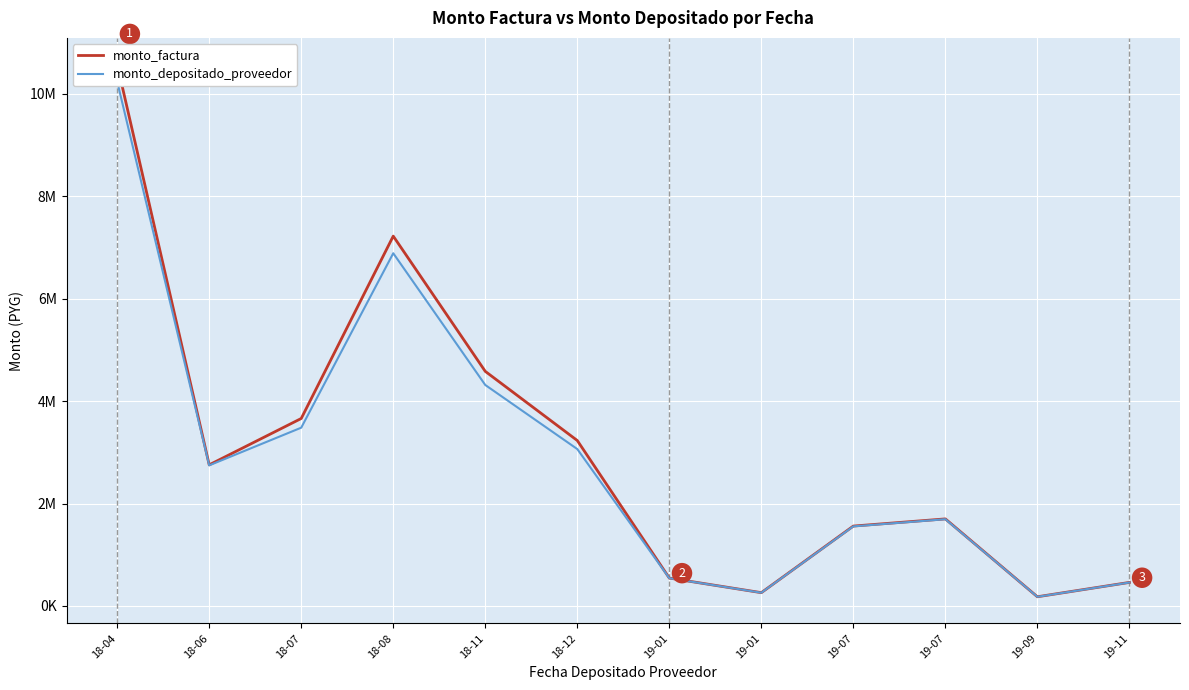

At how many categories does at least one series exceed 10531449?

1